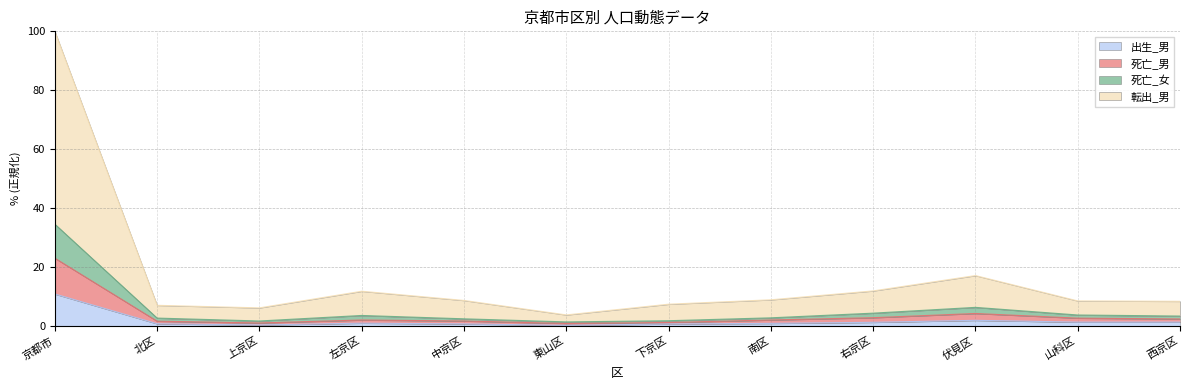

The 出生_男 series shows 2.0 at 伏見区. True or false?

True